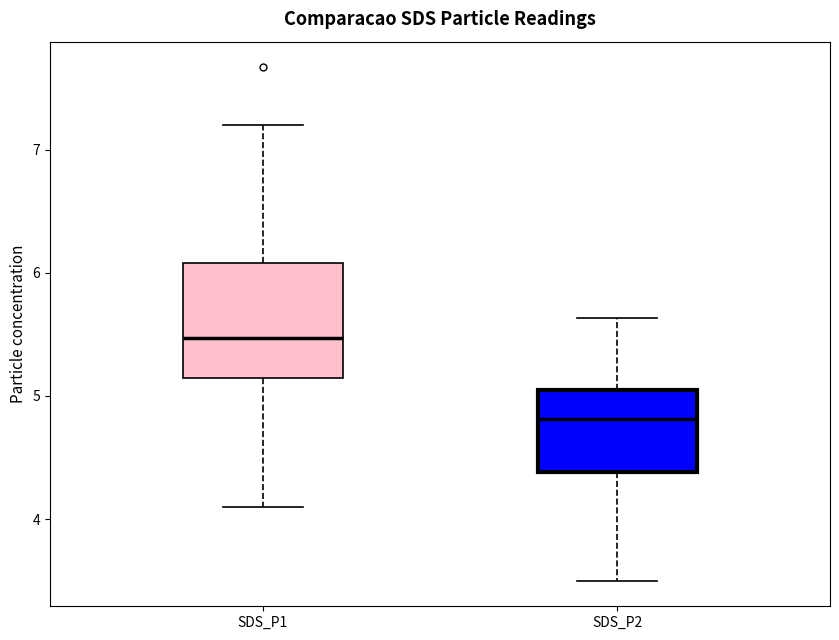

Reading left to right, transcribe this box plot: for each box, give where its median line is, the range the box spans, and where its two whiskers end, as read against the y-axis. The values are not printed on the chart, so give them approximately, as read against the axis.

SDS_P1: median 5.5, box 5.1 to 6.1, whiskers 4.1 to 7.2
SDS_P2: median 4.8, box 4.4 to 5.0, whiskers 3.5 to 5.6